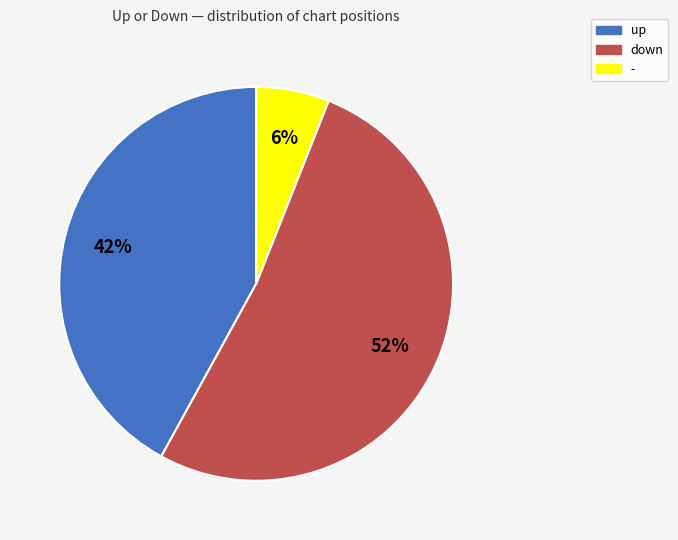

True or false: down accounts for 39% of the total.

False